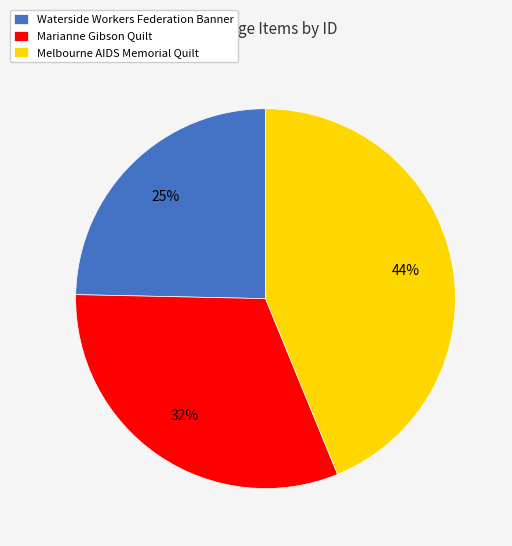

Is there any slice that represents more than half of the pie?

No